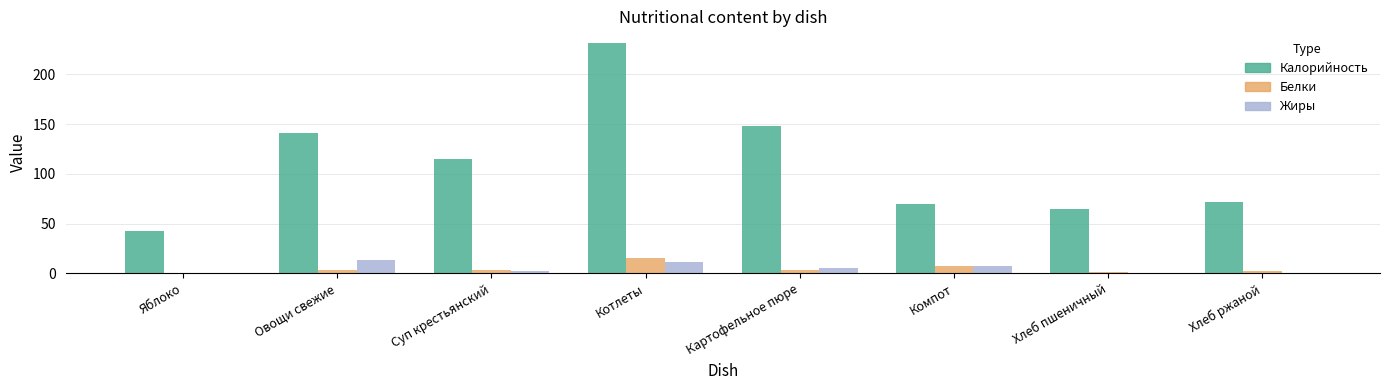

What is the average value of the Белки series?

4.7